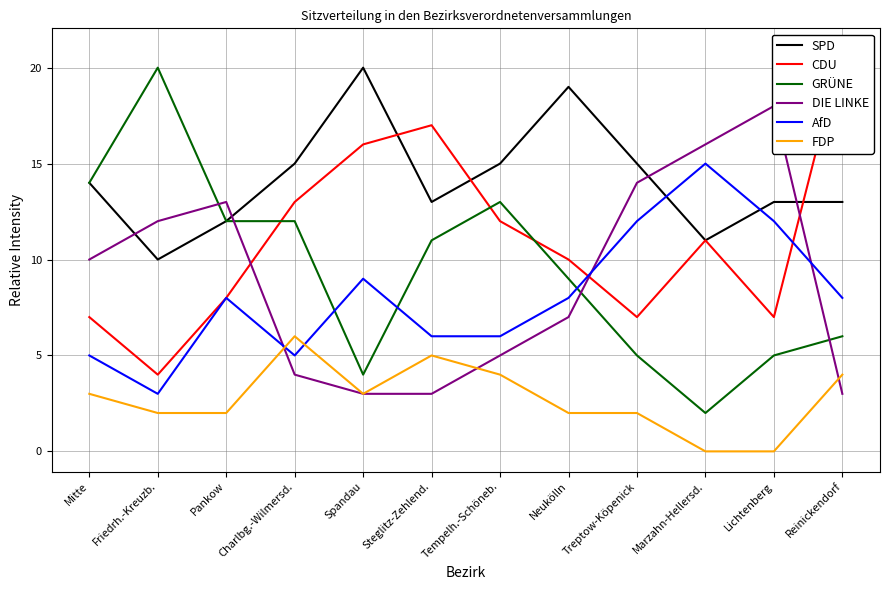

Is this an area chart (filled region under the line)?

No